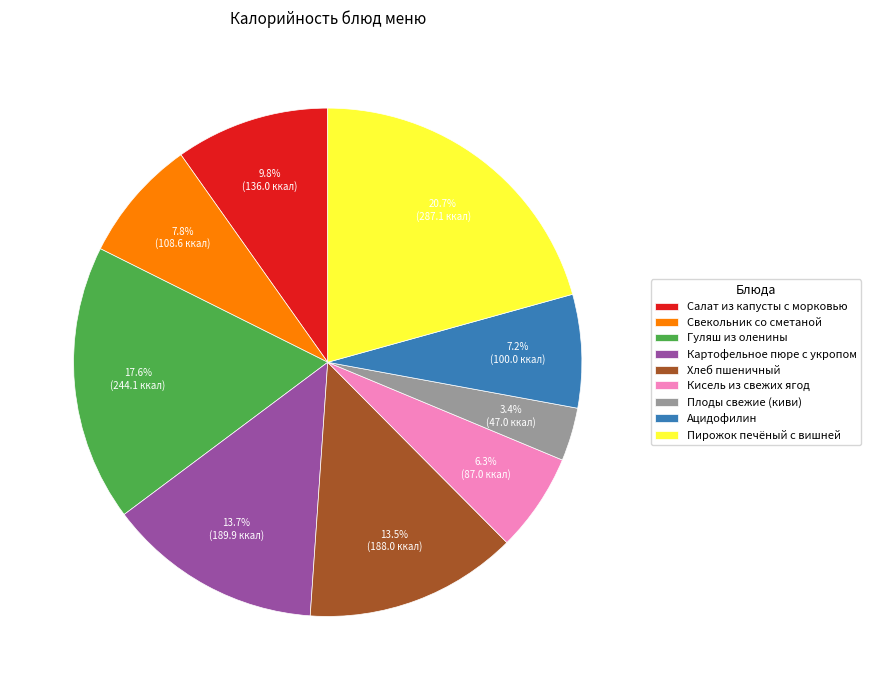

Which has a higher value, Гуляш из оленины or Картофельное пюре с укропом?

Гуляш из оленины